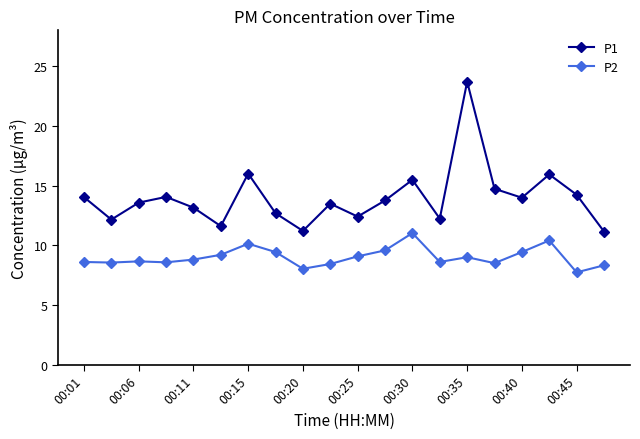

Which series has the widest spread of values?

P1